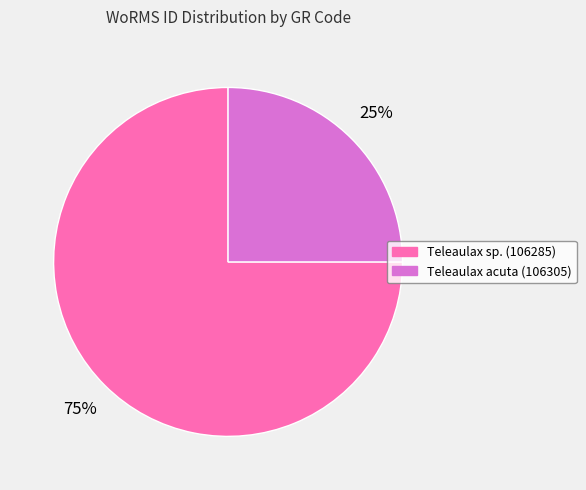

Is there any slice that represents more than half of the pie?

Yes